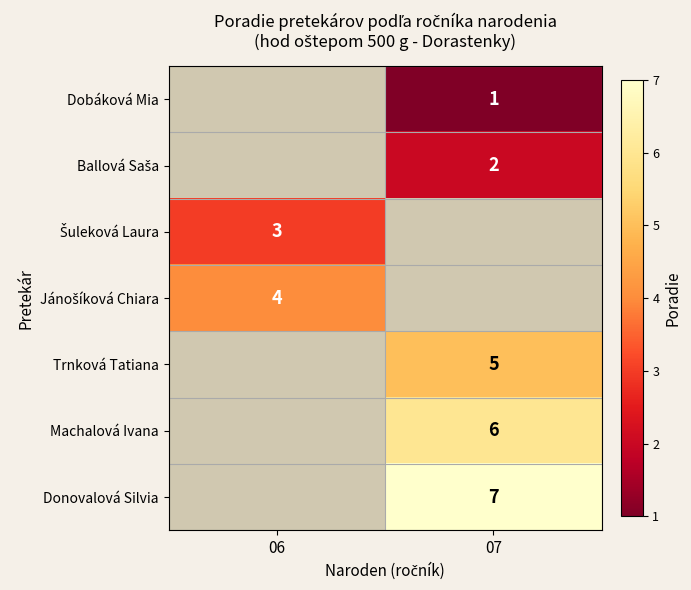

The Trnková Tatiana series shows 2 at 07. True or false?

False